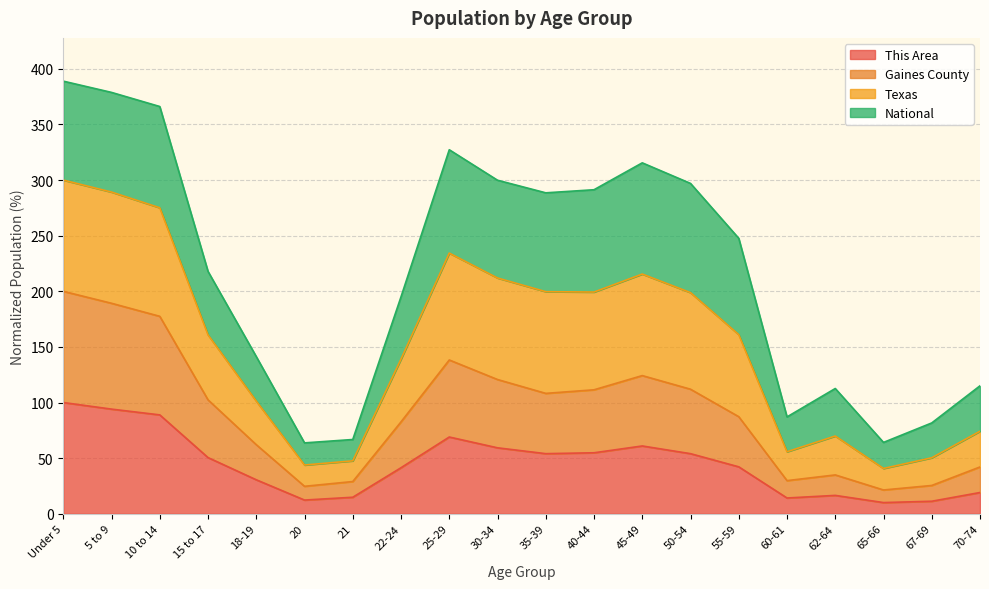

What is the average value of the Gaines County series?

91.2